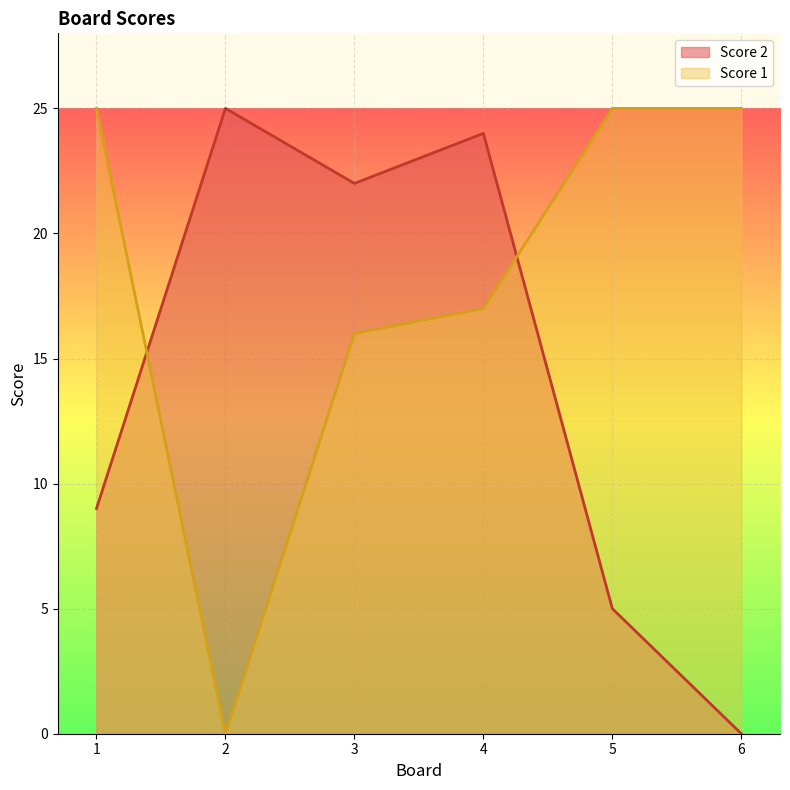

At which category does the chart reach its peak across all series?

2